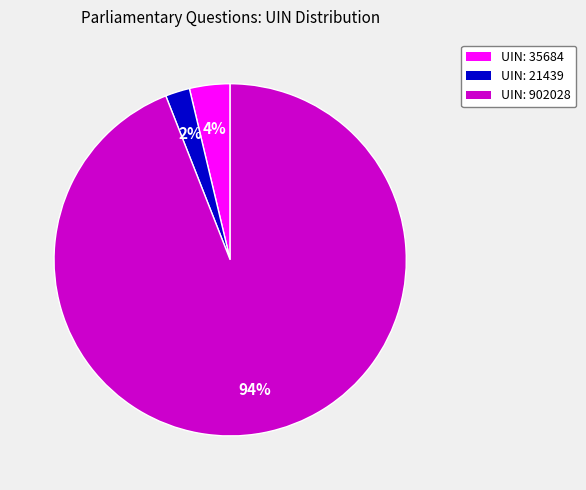

To the nearest percent, what is the average slice percentage?

33%